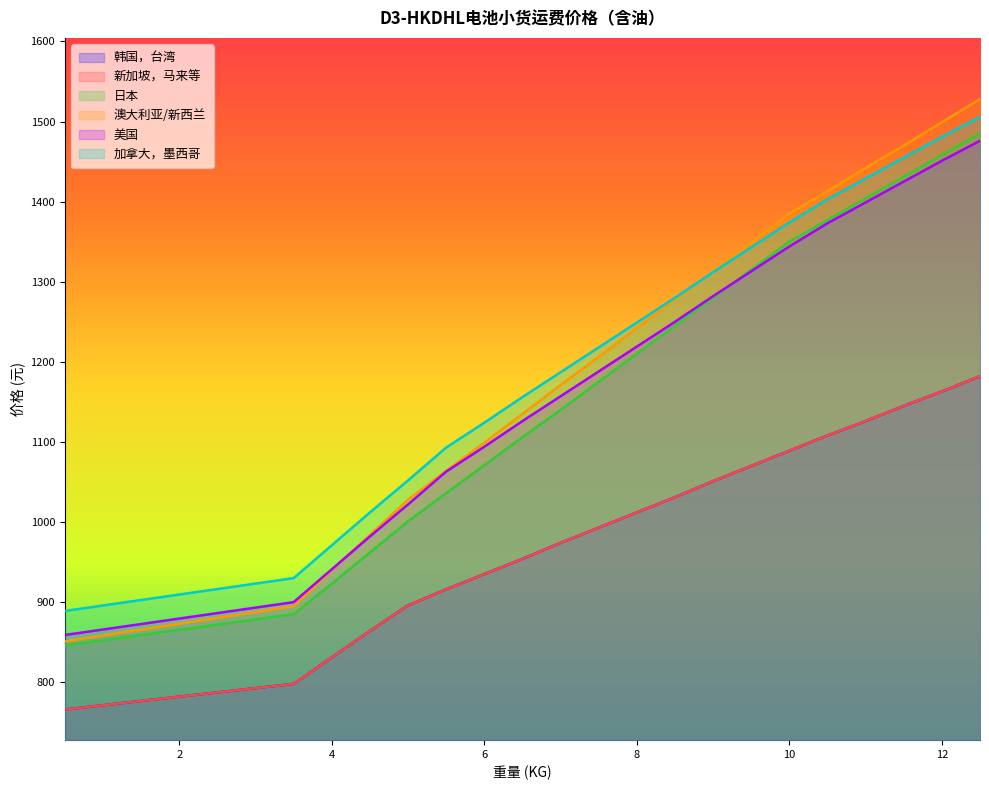

Reading left to right, extract all data points from this chart.

韩国，台湾: 766	798	831	864	896	916	935	954	974	993	1012	1031	1051	1070	1089	1108	1126	1145	1163	1182
新加坡，马来等: 766	798	831	864	896	916	935	954	974	993	1012	1031	1051	1070	1089	1108	1126	1145	1163	1182
日本: 846	885	923	962	1001	1036	1071	1106	1140	1175	1210	1245	1280	1315	1350	1377	1404	1431	1458	1485
澳大利亚/新西兰: 851	895	940	984	1028	1064	1099	1135	1171	1206	1242	1278	1313	1349	1385	1413	1442	1470	1499	1528
美国: 859	900	941	982	1022	1063	1094	1126	1157	1188	1219	1250	1282	1313	1344	1373	1399	1425	1451	1476
加拿大，墨西哥: 889	930	971	1012	1052	1093	1124	1156	1187	1218	1249	1280	1312	1343	1374	1403	1429	1455	1481	1506